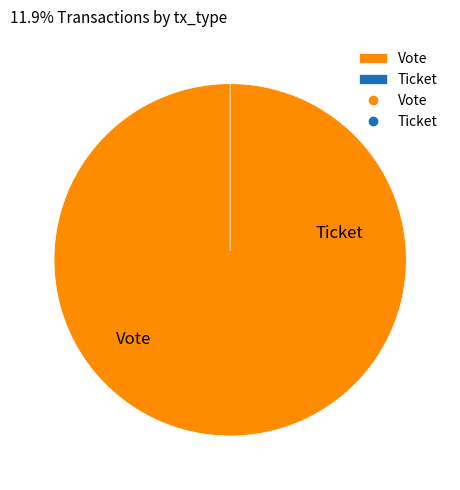

How many segments does this pie chart have?

2